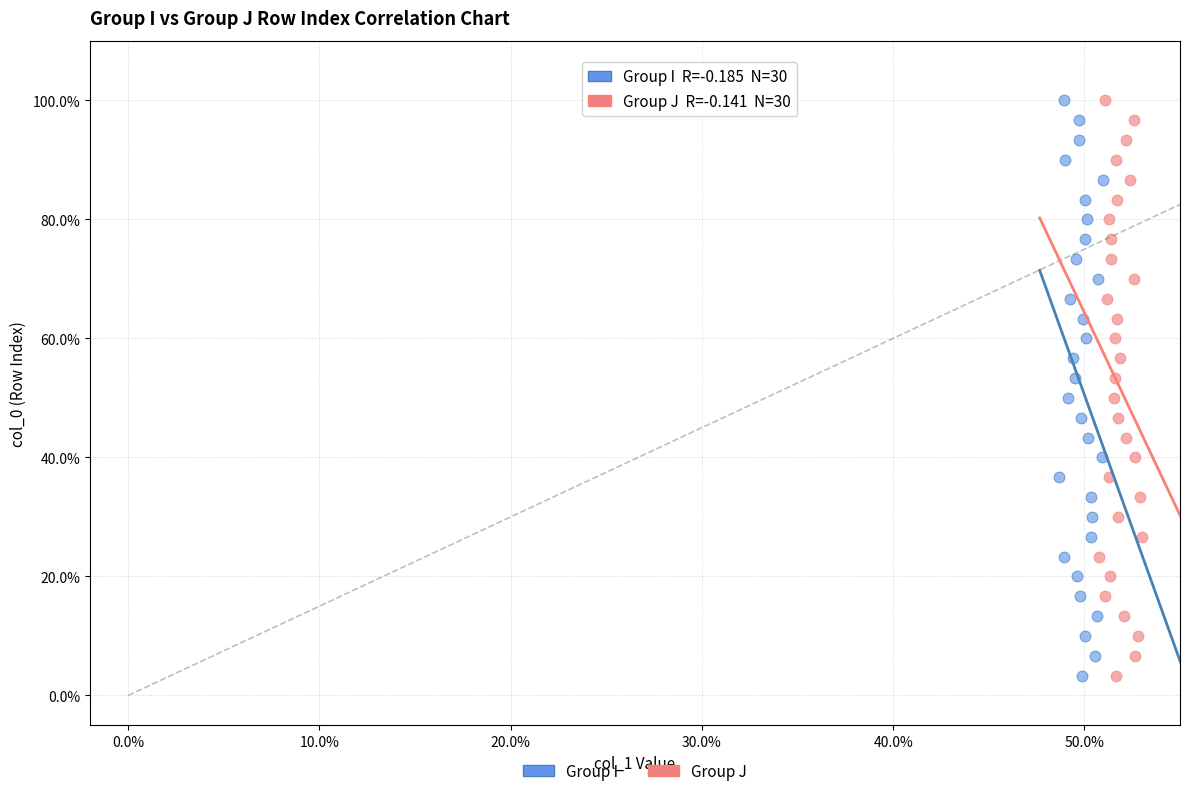

What are all the series names shown in the legend?

Group I, Group J